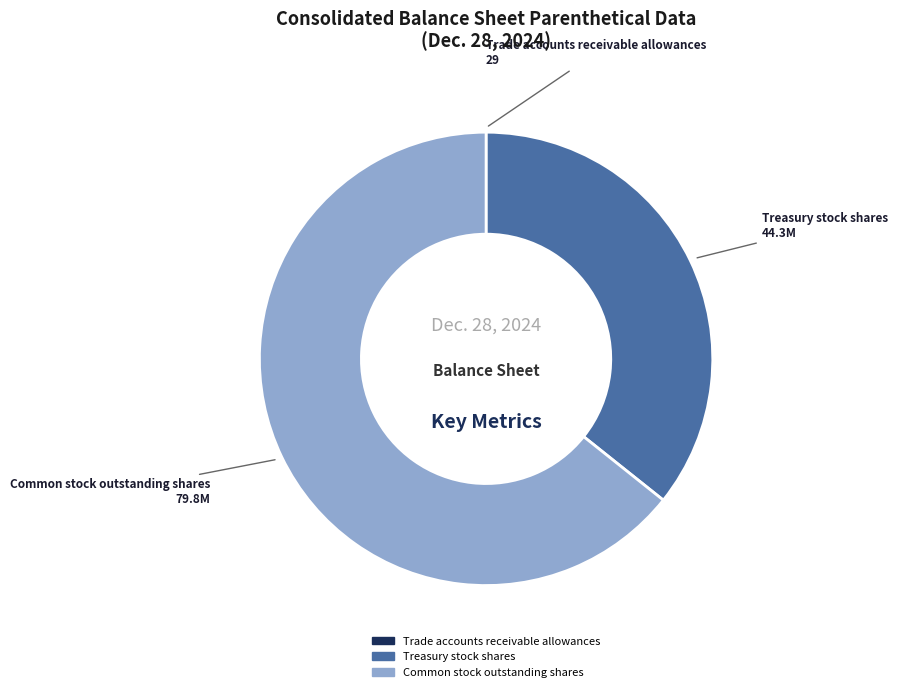

Is the sum of Common stock outstanding shares and Treasury stock shares greater than half?

Yes